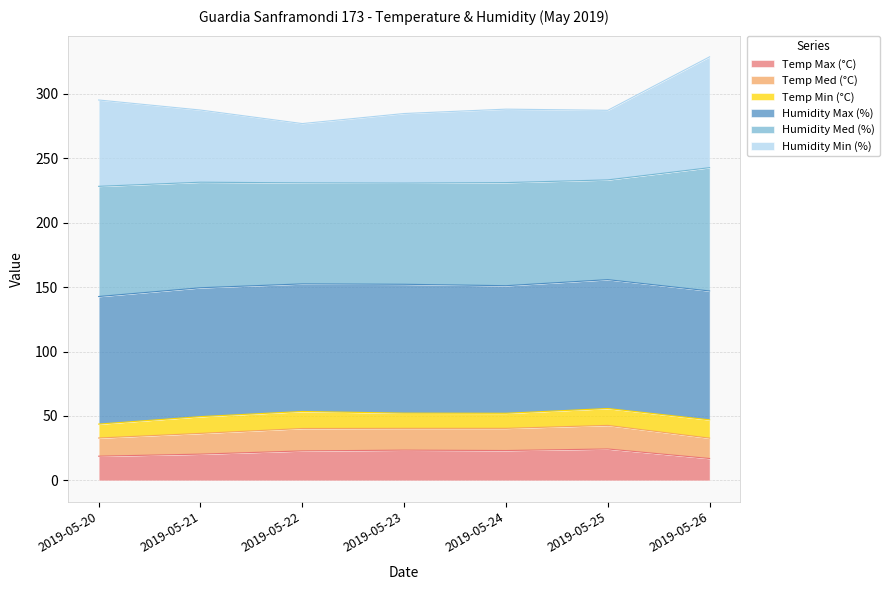

How many interior local peaks does the Humidity Min (%) series have?

1